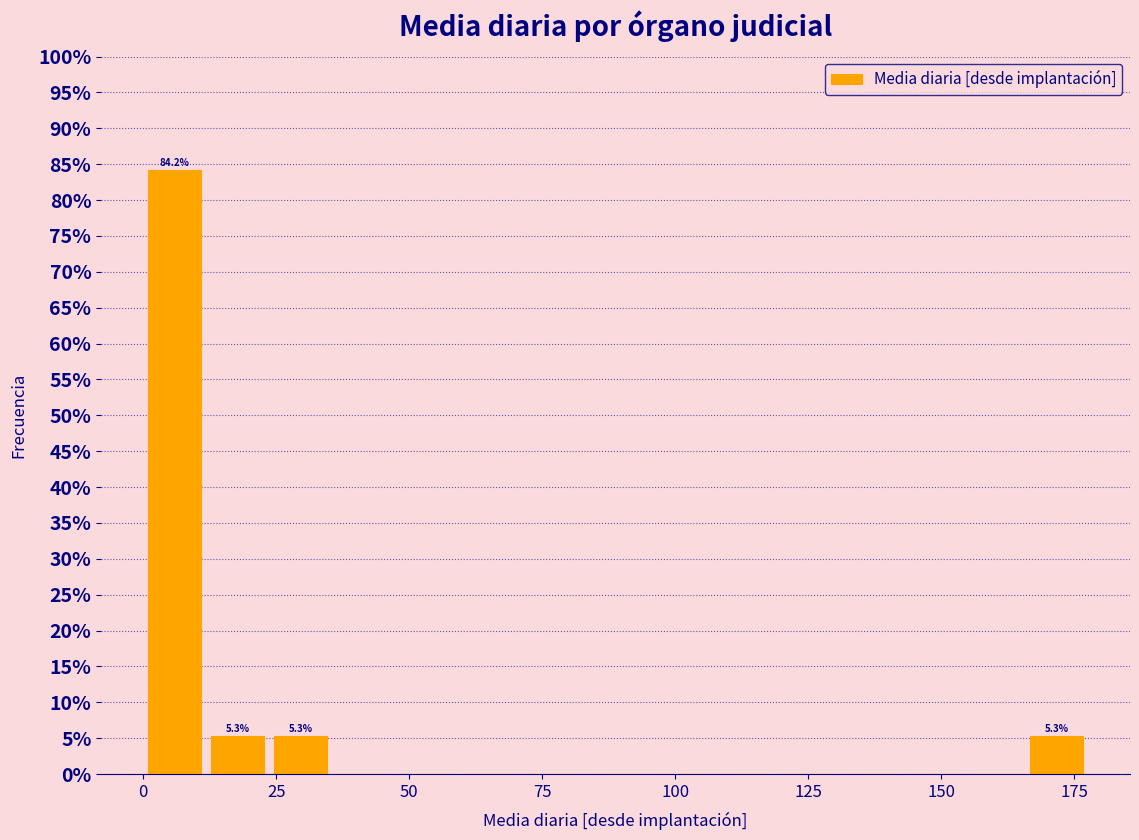

Read against the x-axis, roughly where is the centre of the tallest bar?

5